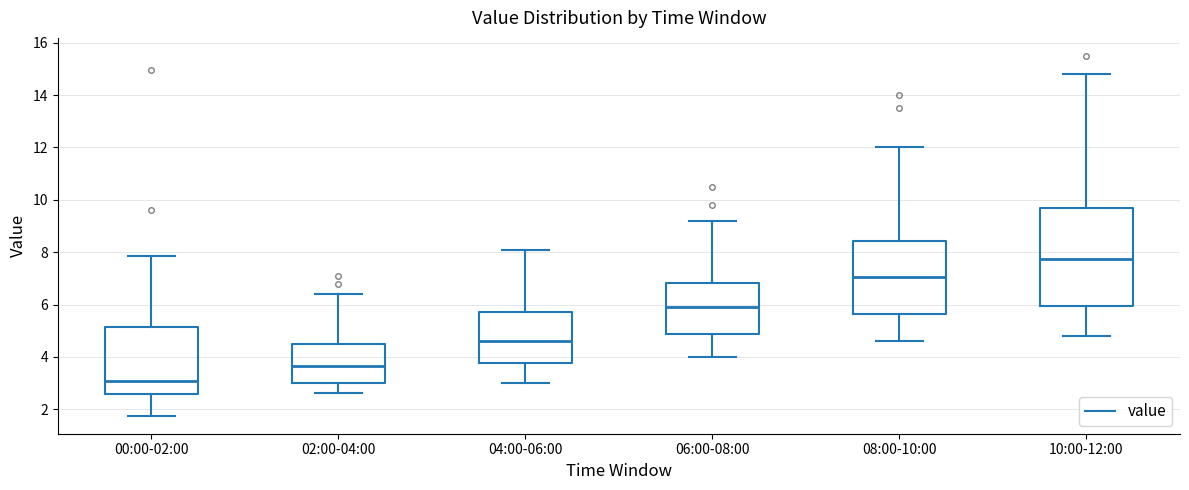

Reading left to right, read every box against the y-axis: the position of its median line, the range the box covers, and the ends of its whiskers. The values are not printed on the chart, so give them approximately, as read against the axis.

00:00-02:00: median 3.0, box 2.6 to 5.2, whiskers 1.8 to 7.8
02:00-04:00: median 3.6, box 3.0 to 4.6, whiskers 2.6 to 6.4
04:00-06:00: median 4.6, box 3.8 to 5.8, whiskers 3.0 to 8.2
06:00-08:00: median 6.0, box 4.8 to 6.8, whiskers 4.0 to 9.2
08:00-10:00: median 7.0, box 5.6 to 8.4, whiskers 4.6 to 12.0
10:00-12:00: median 7.8, box 6.0 to 9.8, whiskers 4.8 to 14.8